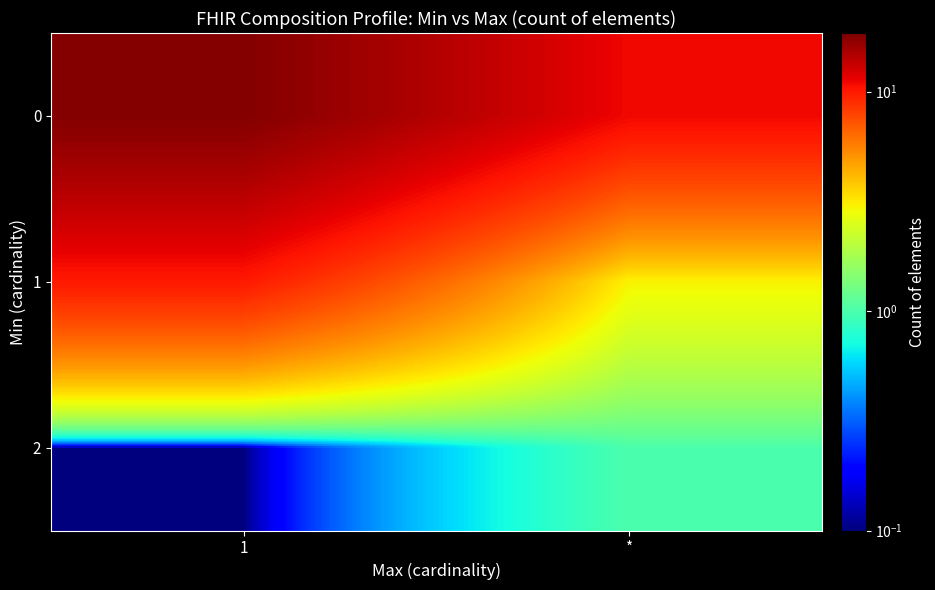

What is the difference between the highest and lowest values at 1?

17.9